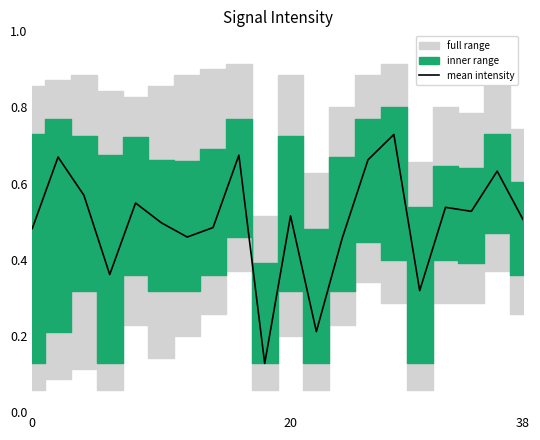

True or false: there are more than 1 points higher than both neighbors.

True